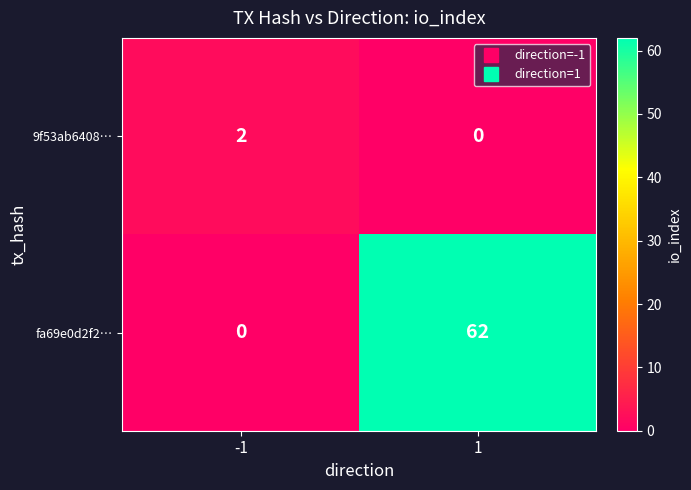

Rank the series by their average value, from highest to lowest.

fa69e0d2f2…, 9f53ab6408…